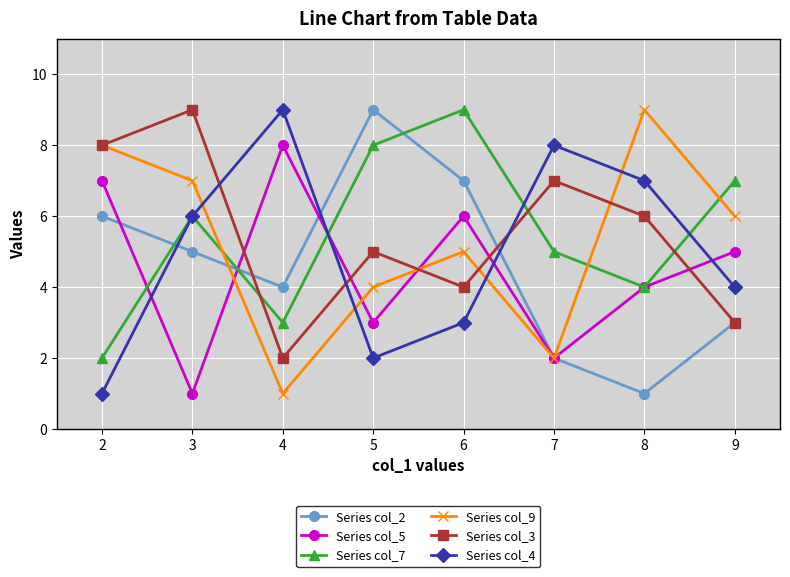

Rank the series at 4 from lowest to highest value.

Series col_9, Series col_3, Series col_7, Series col_2, Series col_5, Series col_4